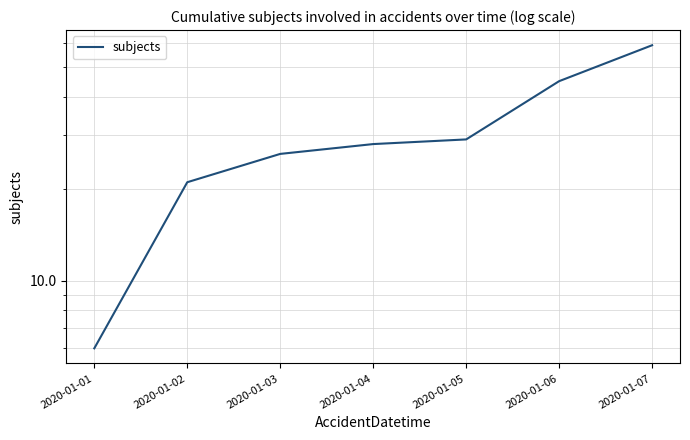

What is the change in value from 2020-01-05 to 2020-01-07?

+30